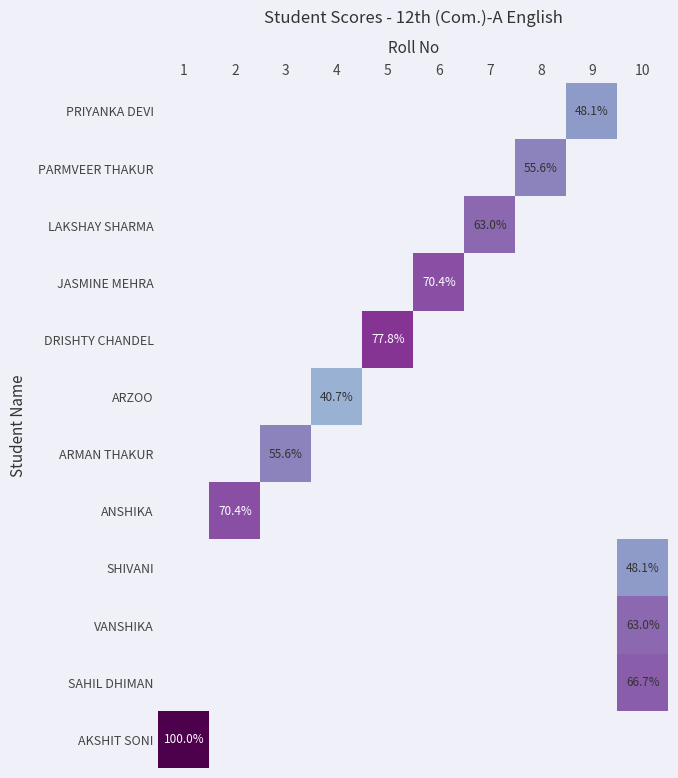

True or false: SAHIL DHIMAN has a value of 110.7 at 10.

False